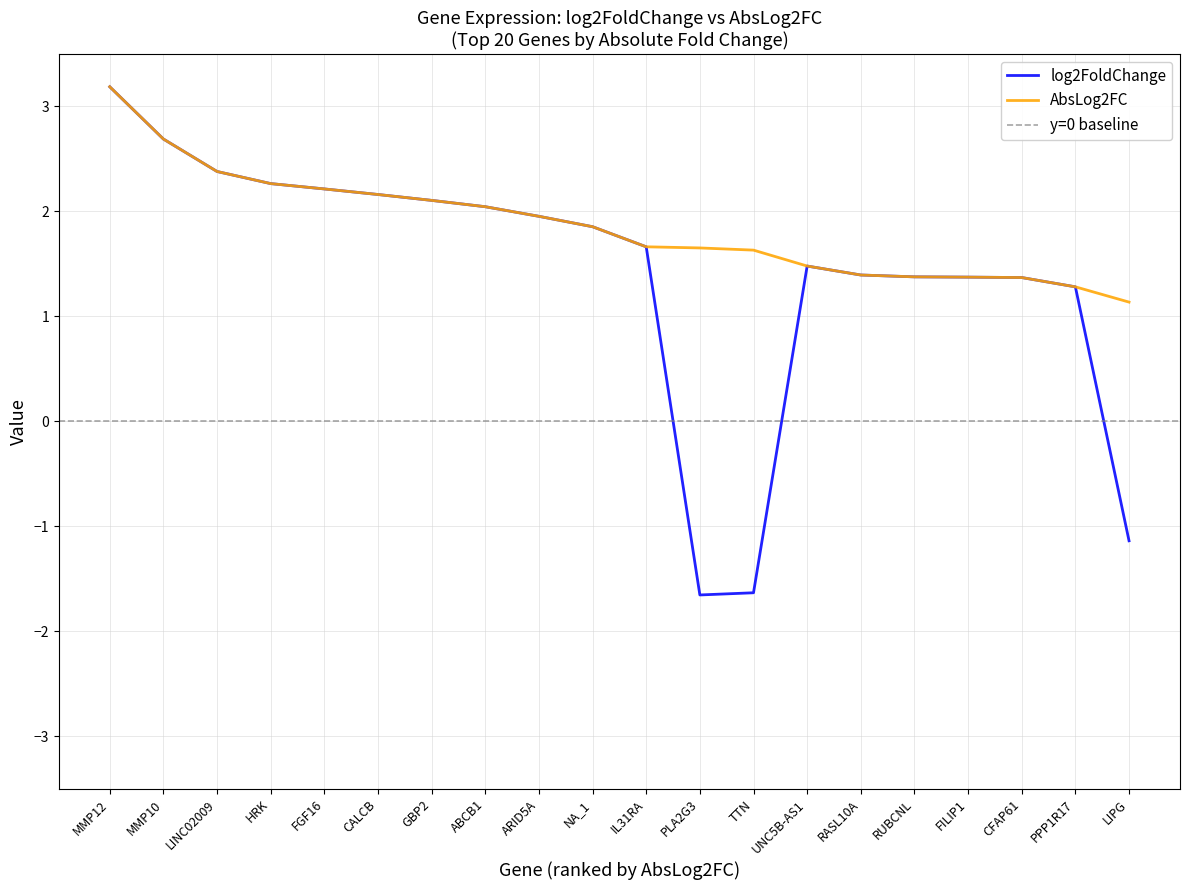

In log2FoldChange, how many points are higher than both neighbors (excluding endpoints)?

1